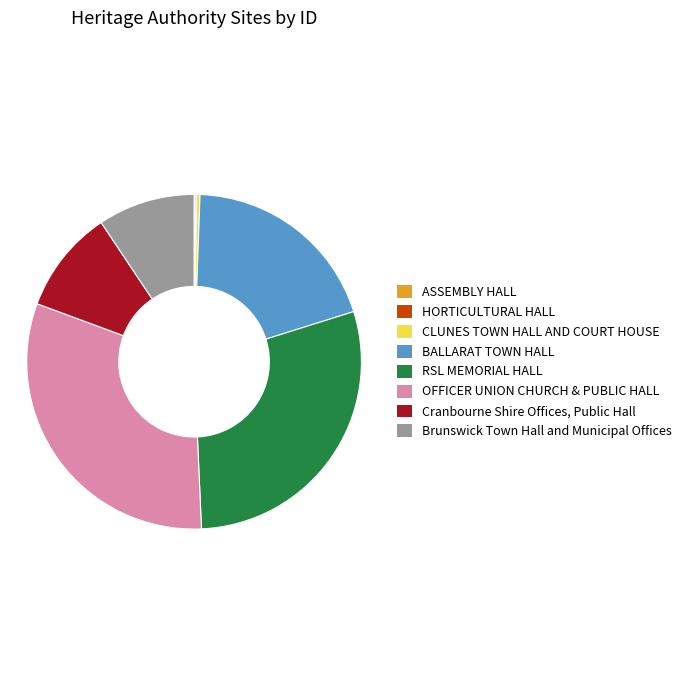

True or false: Brunswick Town Hall and Municipal Offices accounts for 9% of the total.

True